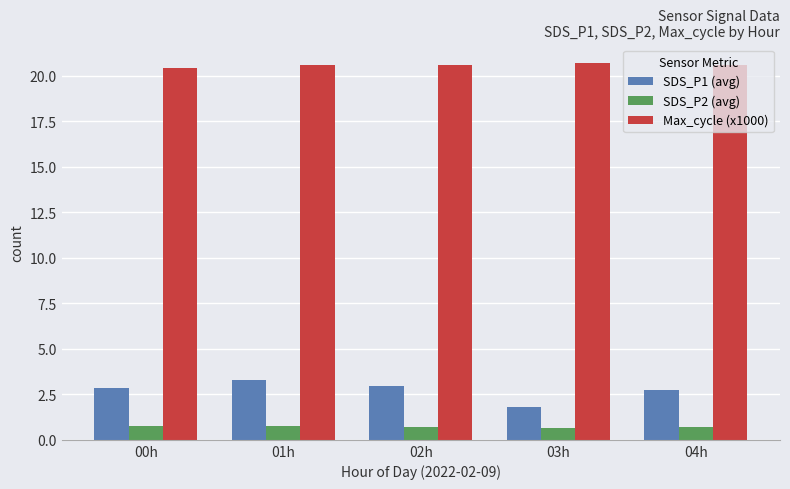

Count the number of data series in this chart.

3